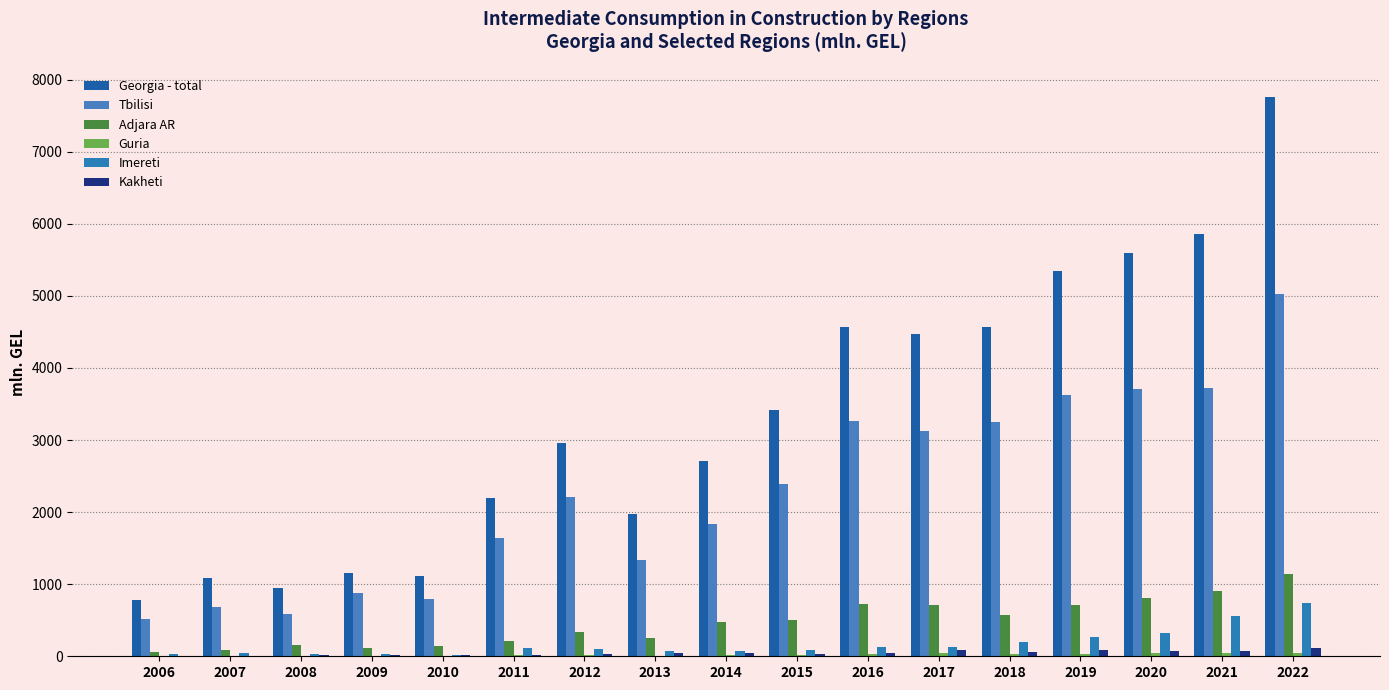

Are the bars grouped side by side (vs. stacked)?

Yes